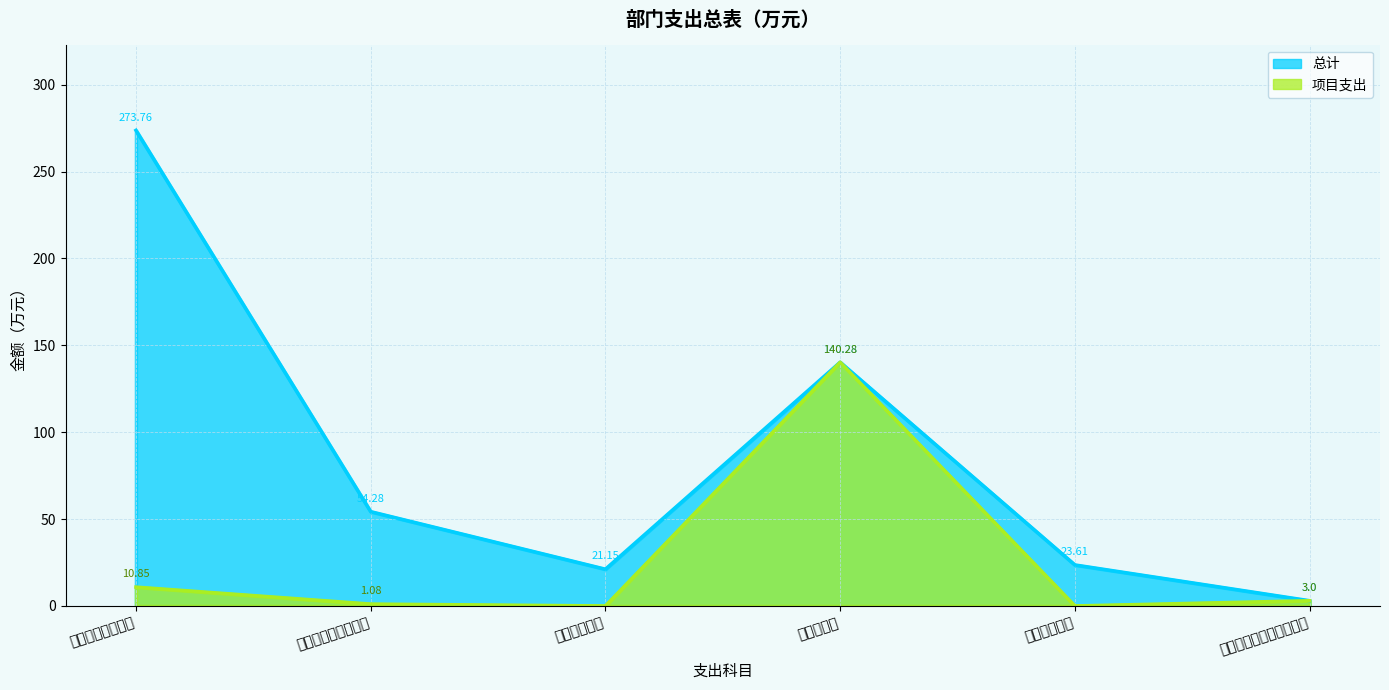

What is the sum of all 项目支出 values?

155.2